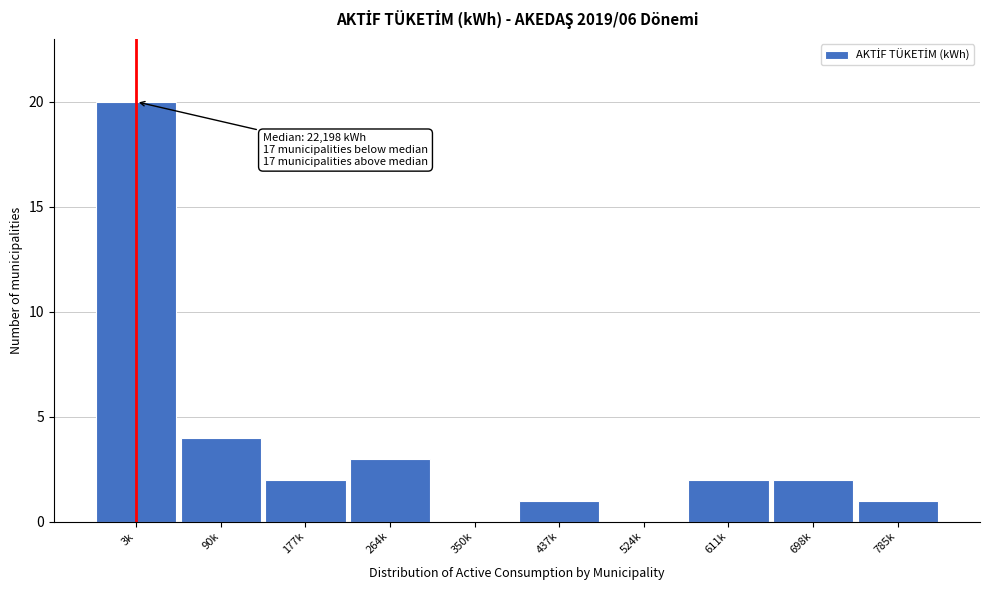

Reading left to right, transcribe all the data shown in this chart.

3k=20	90k=4	177k=2	264k=3	350k=0	437k=1	524k=0	611k=2	698k=2	785k=1